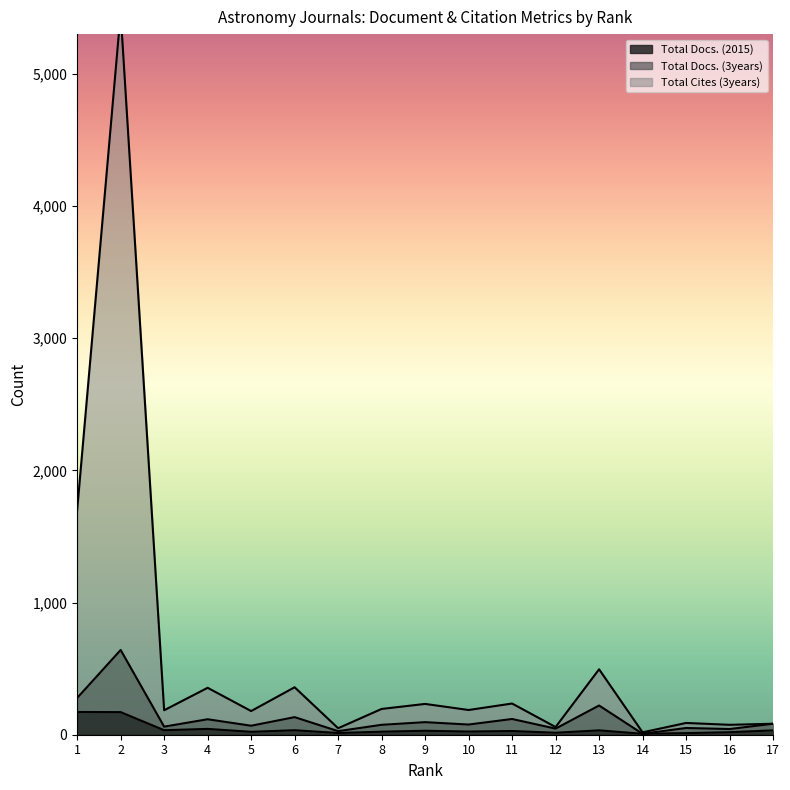

The value of Total Cites (3years) at 17 is 22. True or false?

False